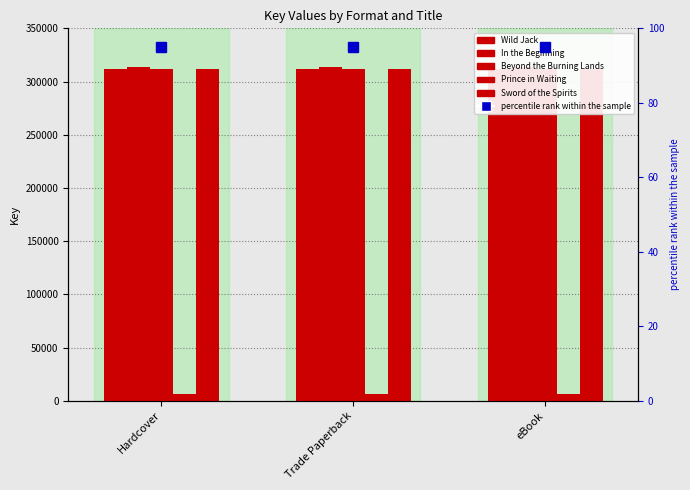

At which label does In the Beginning reach its minimum?

Hardcover